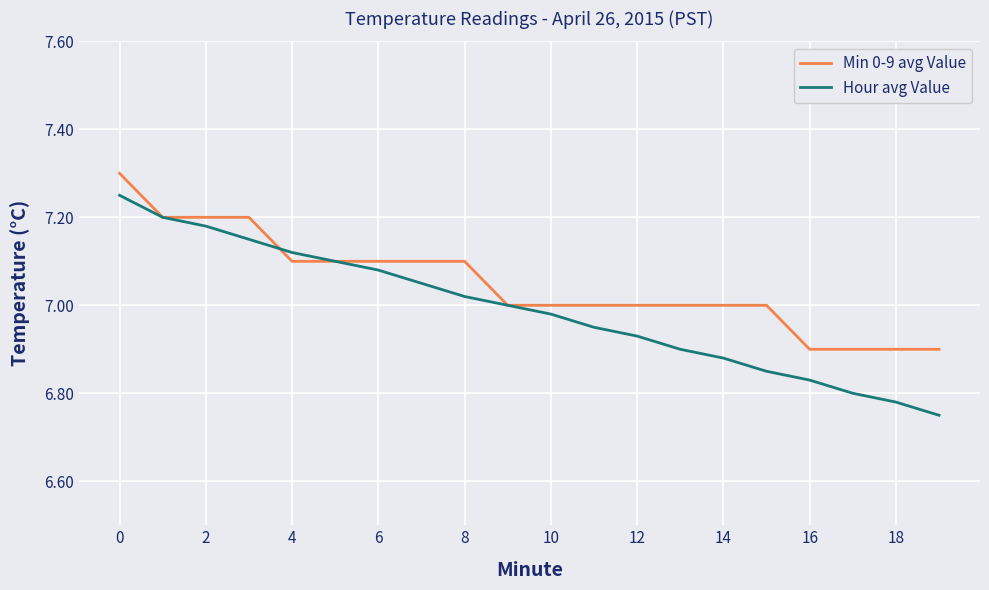

Which series has the largest total across all categories?

Min 0-9 avg Value